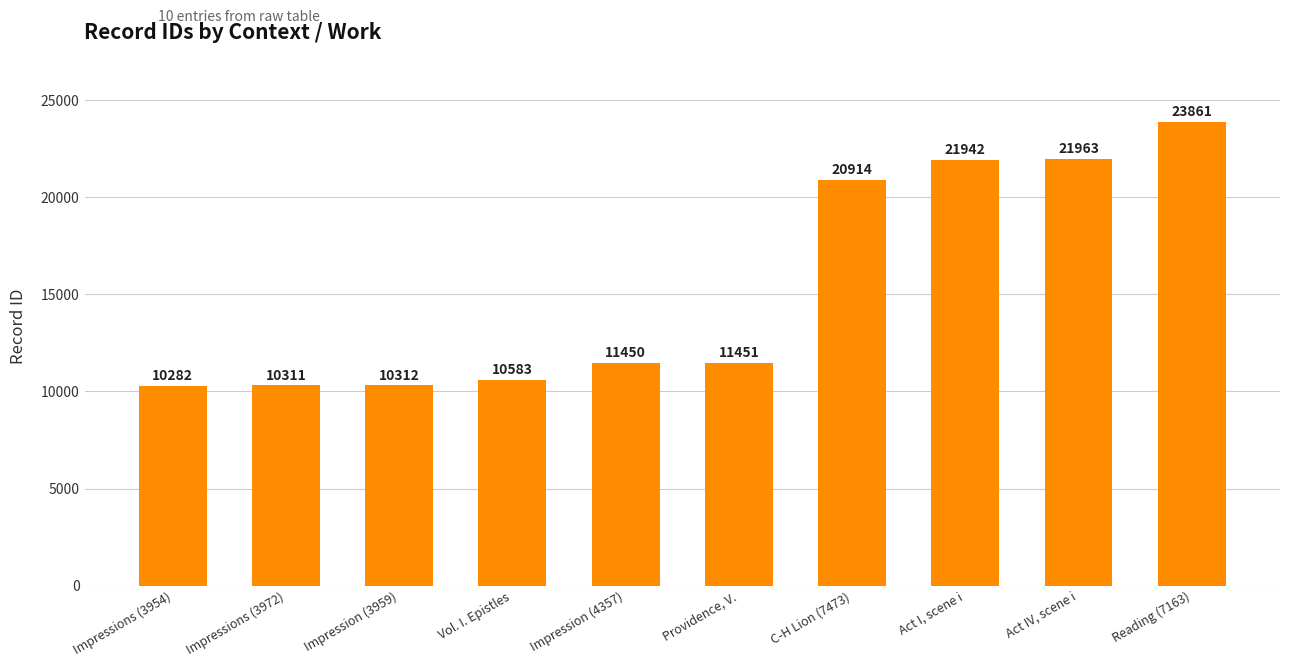

What is the change in value from Vol. I. Epistles to Reading (7163)?

+13278